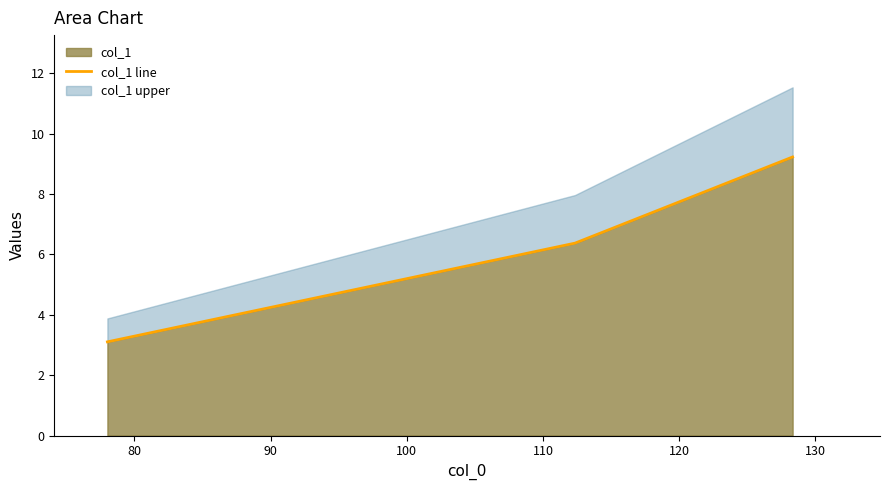

Does the chart display data point markers on the line(s)?

No